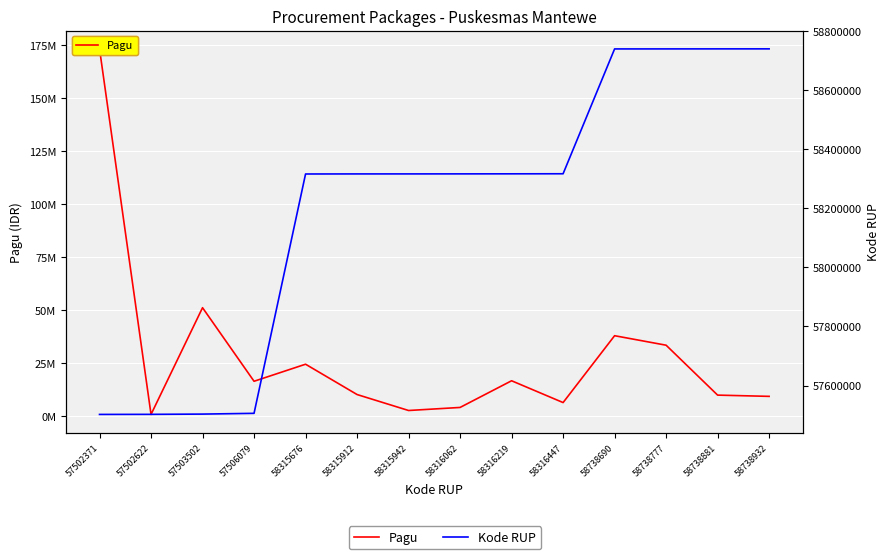

What is the total value across all series at 58738777?

92263777